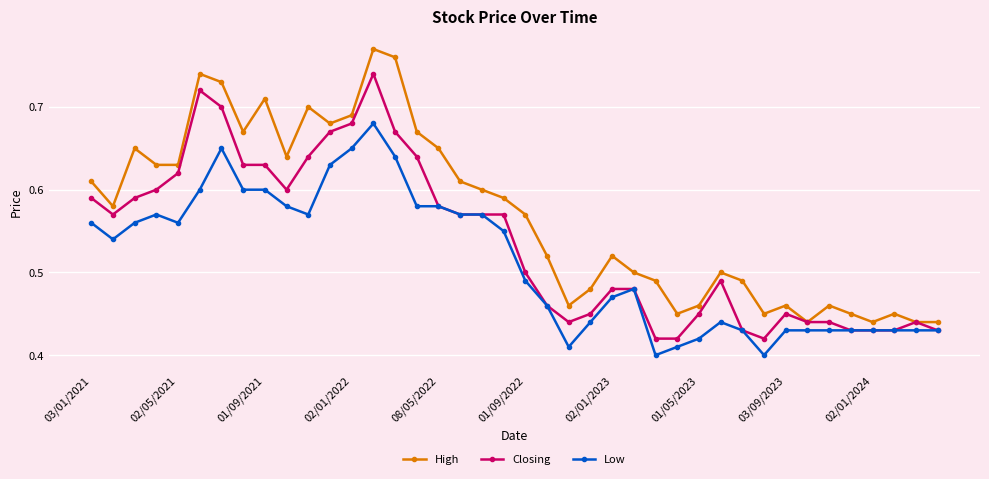

Which series has the largest total across all categories?

High